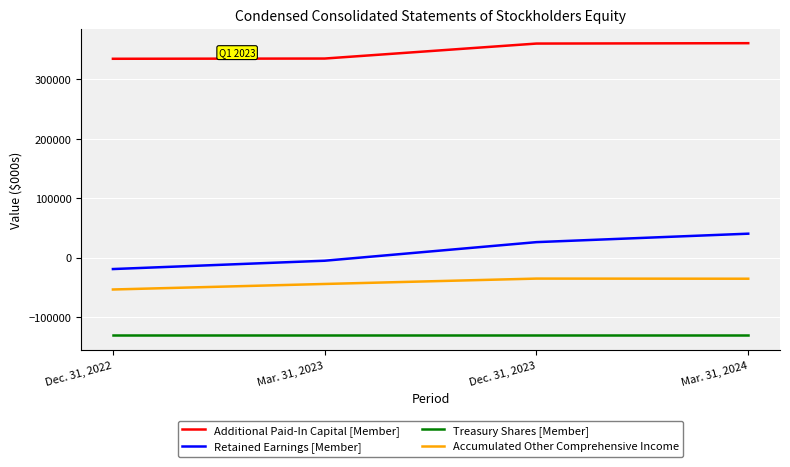

What is the average value of the Treasury Shares [Member] series?

-130900